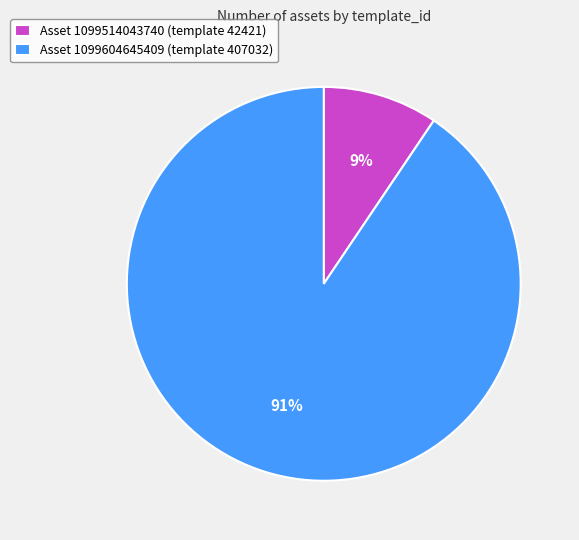

How many slices are in this pie chart?

2